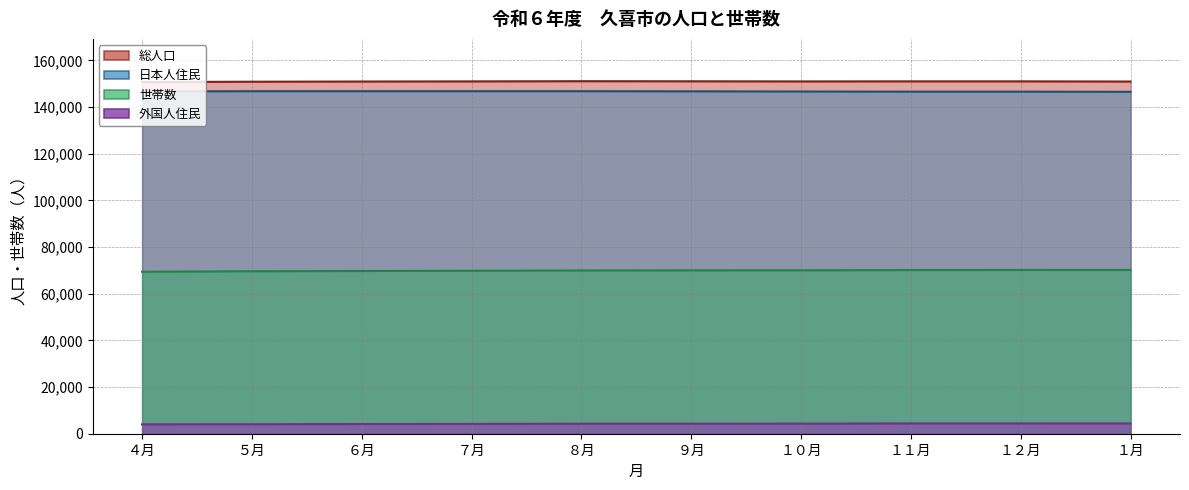

At which label does 日本人住民 first exceed 146783?

５月